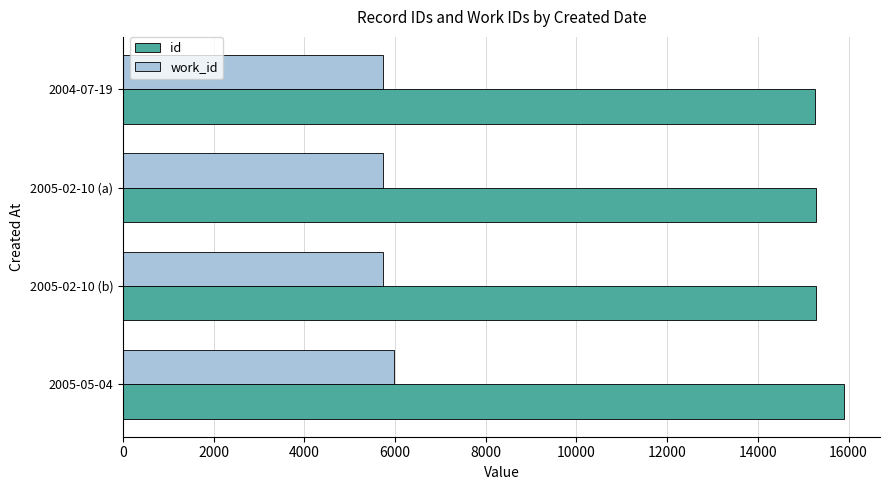

What is the difference between the maximum and minimum values in the id series?

629